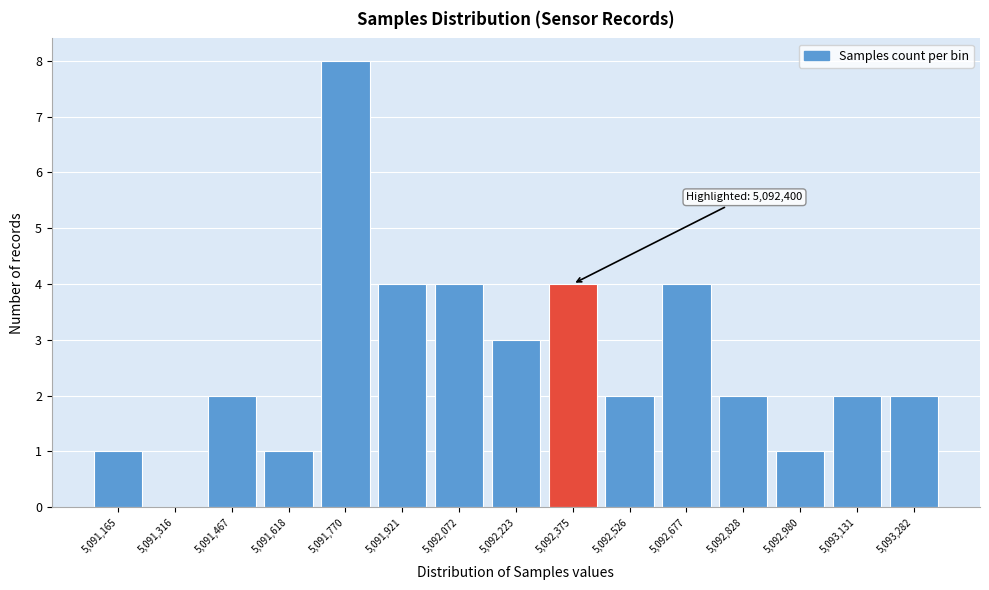

Reading right to left, what are all the values shown in this chart?

5,093,282=2	5,093,131=2	5,092,980=1	5,092,828=2	5,092,677=4	5,092,526=2	5,092,375=4	5,092,223=3	5,092,072=4	5,091,921=4	5,091,770=8	5,091,618=1	5,091,467=2	5,091,316=0	5,091,165=1